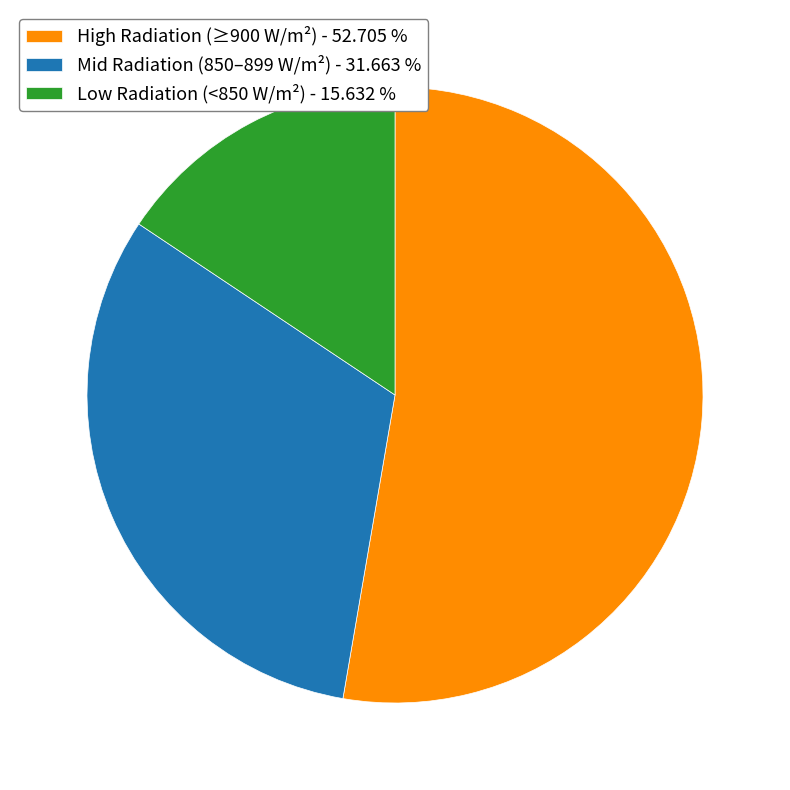

Which slice is the largest?

High Radiation (≥900 W/m²) - 52.705 %